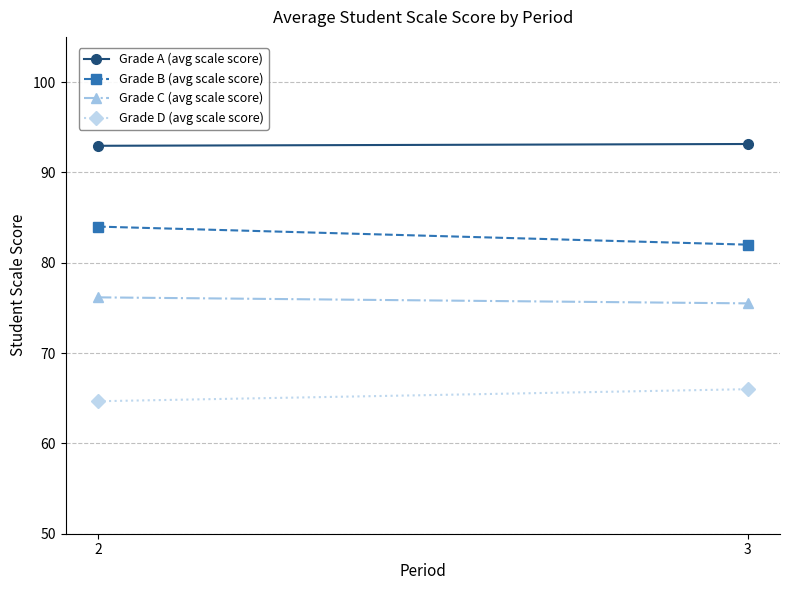

Is the value of Grade B (avg scale score) at 3 greater than the value of Grade C (avg scale score) at 3?

Yes